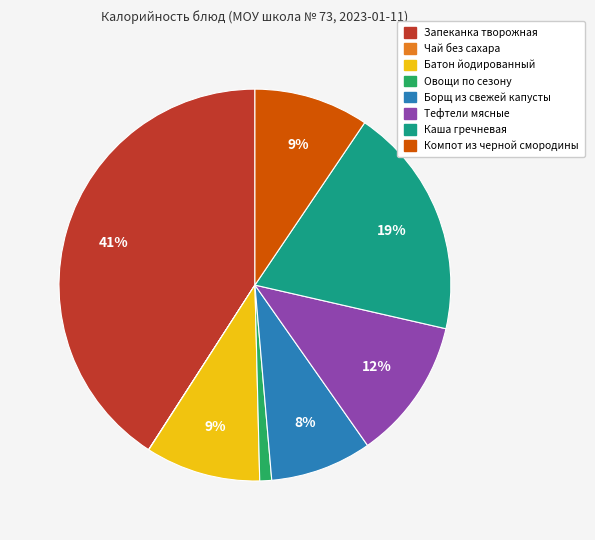

To the nearest percent, what is the average slice percentage?

12%